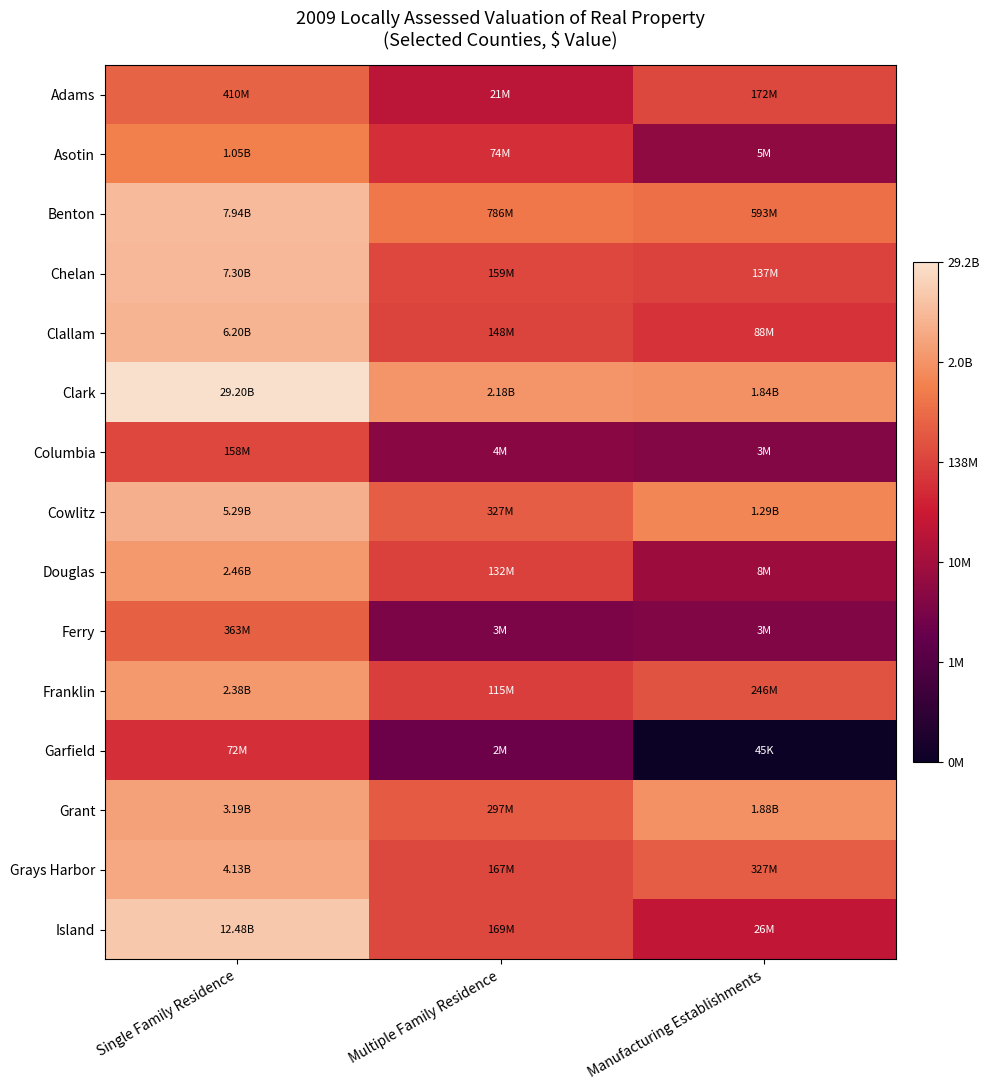

What is the minimum value shown in the chart?

4.7